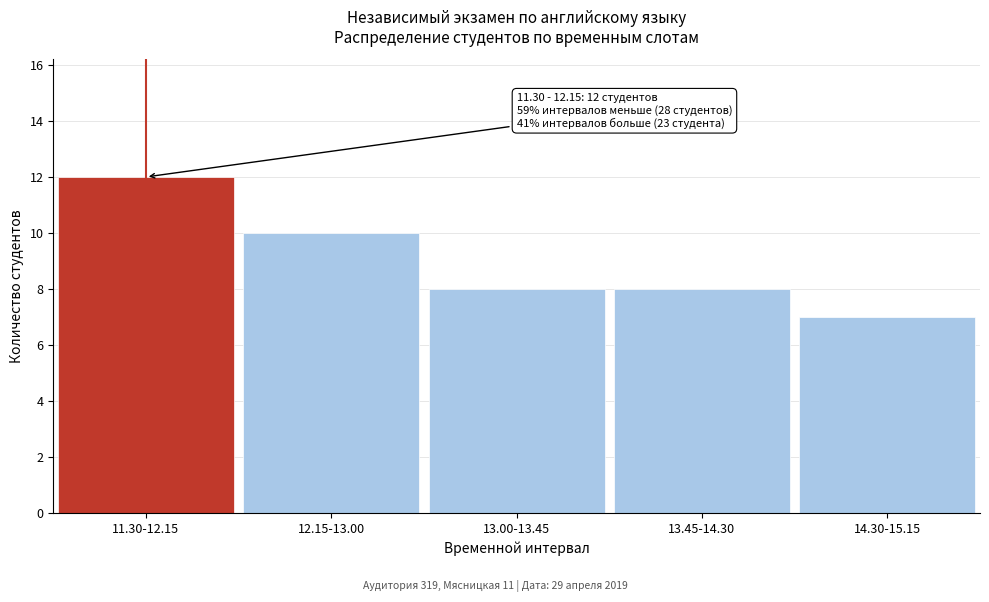

Reading right to left, extract all data points from this chart.

14.30-15.15=7	13.45-14.30=8	13.00-13.45=8	12.15-13.00=10	11.30-12.15=12